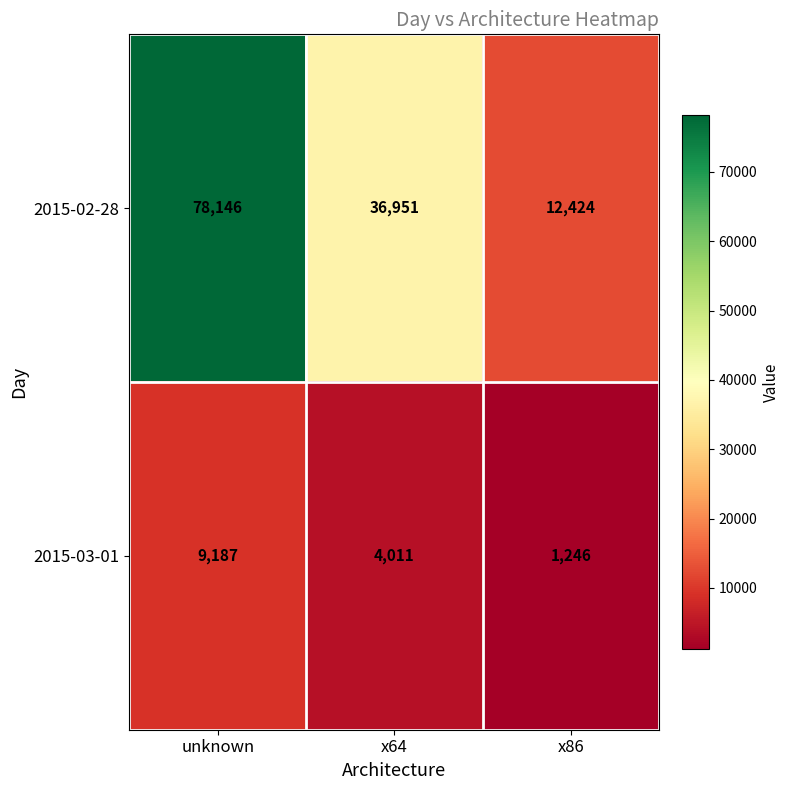

What is the spread (max minus min) of values at unknown?

68959